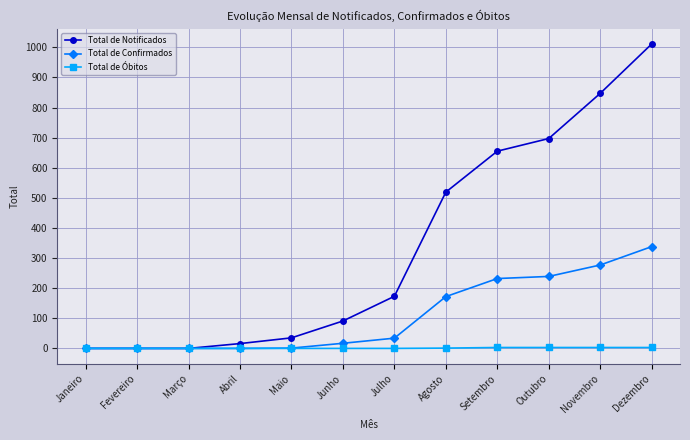

Which series has the largest range (max minus min)?

Total de Notificados